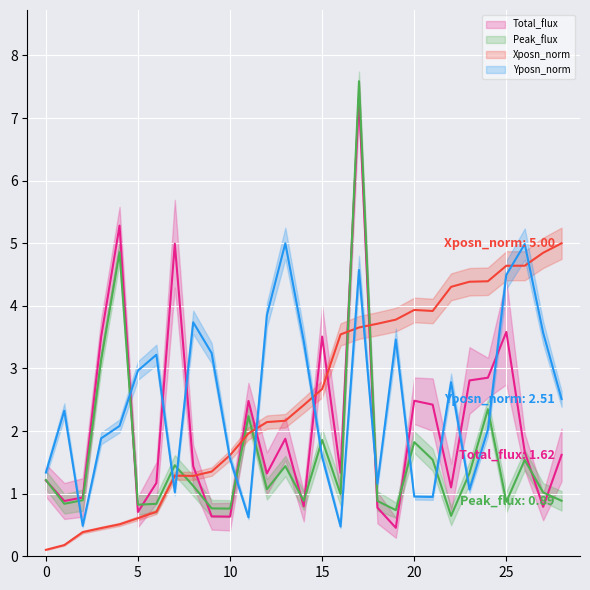

What is the minimum value shown in the chart?

0.1